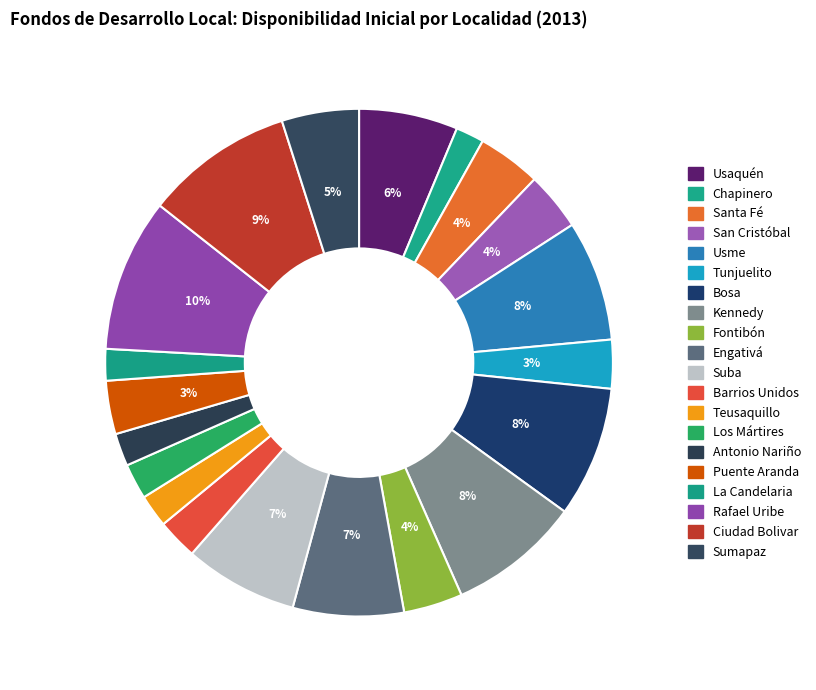

Is Puente Aranda the majority of the pie?

No